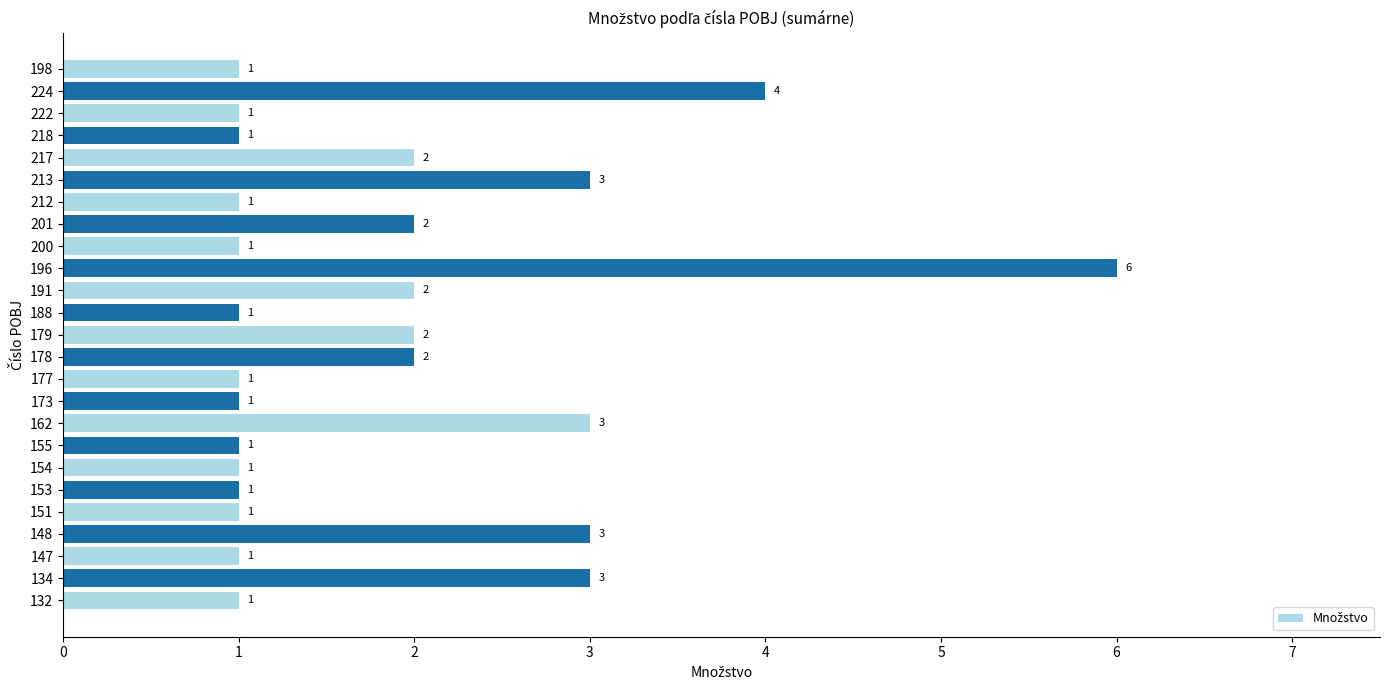

What is the sum of the values at 155 and 217?

3